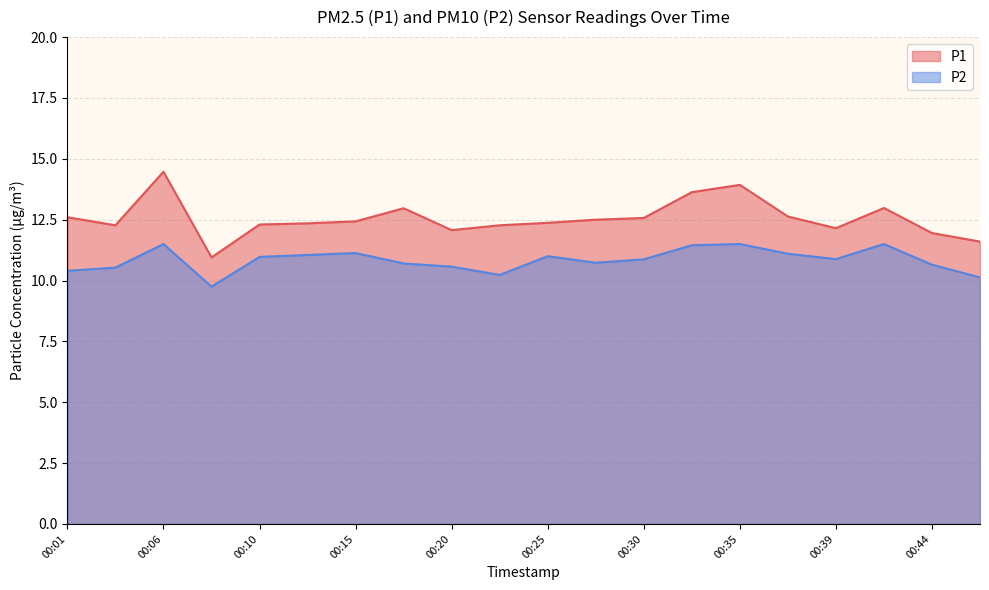

How many lines are shown in the chart?

2